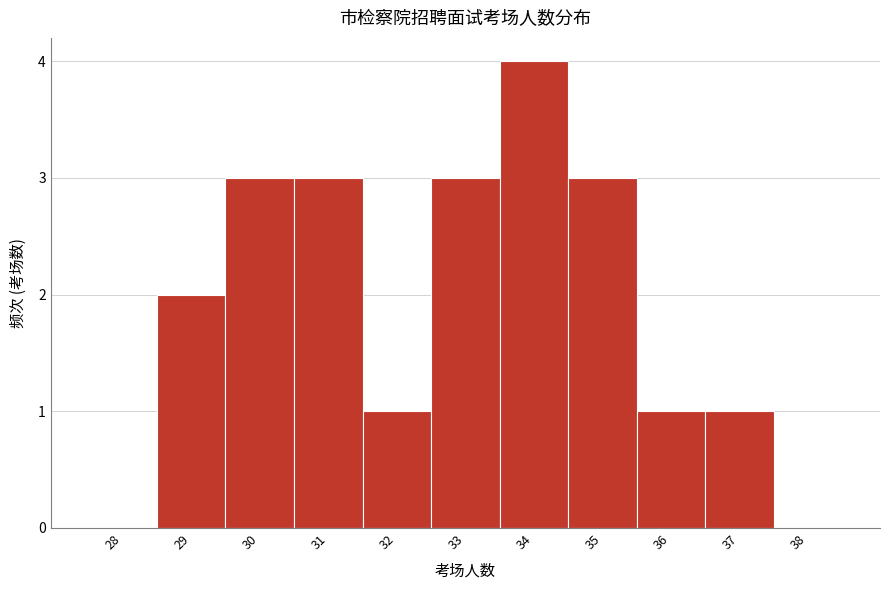

Reading left to right, list all the values displayed in this chart.

28=0	29=2	30=3	31=3	32=1	33=3	34=4	35=3	36=1	37=1	38=0